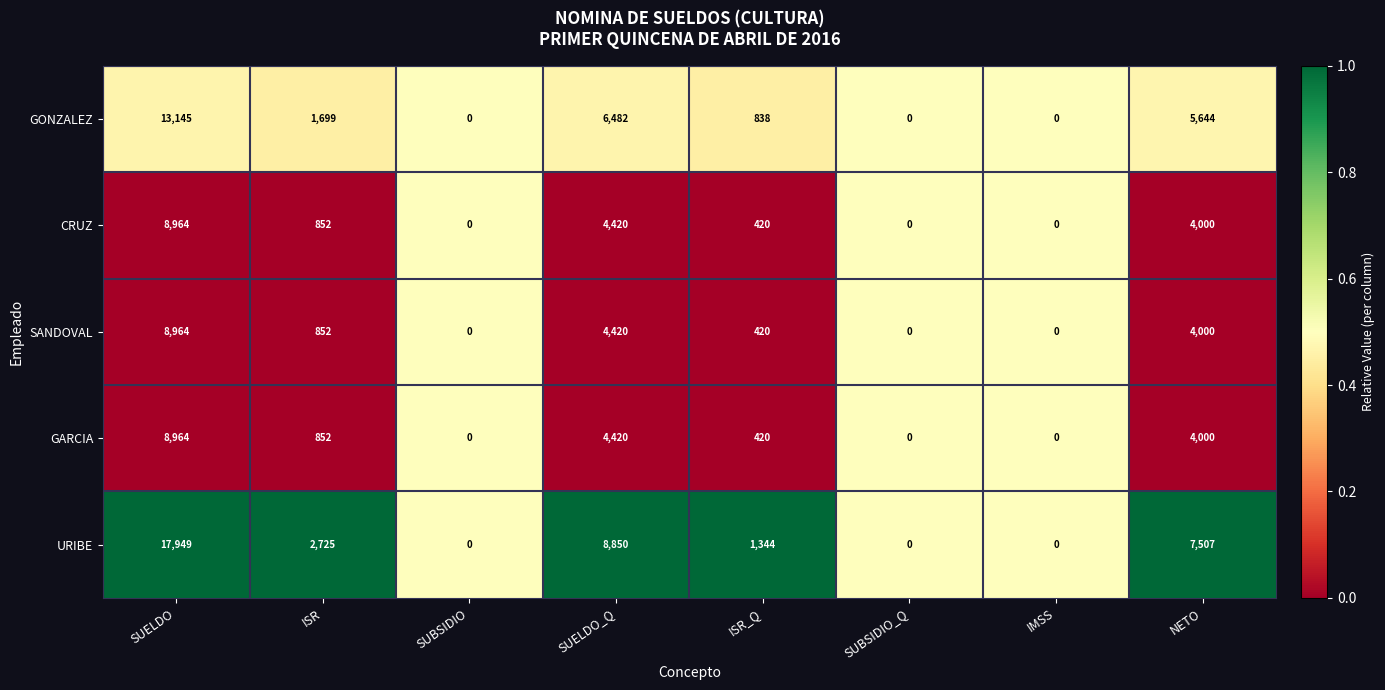

What is the total value across all series at NETO?

25151